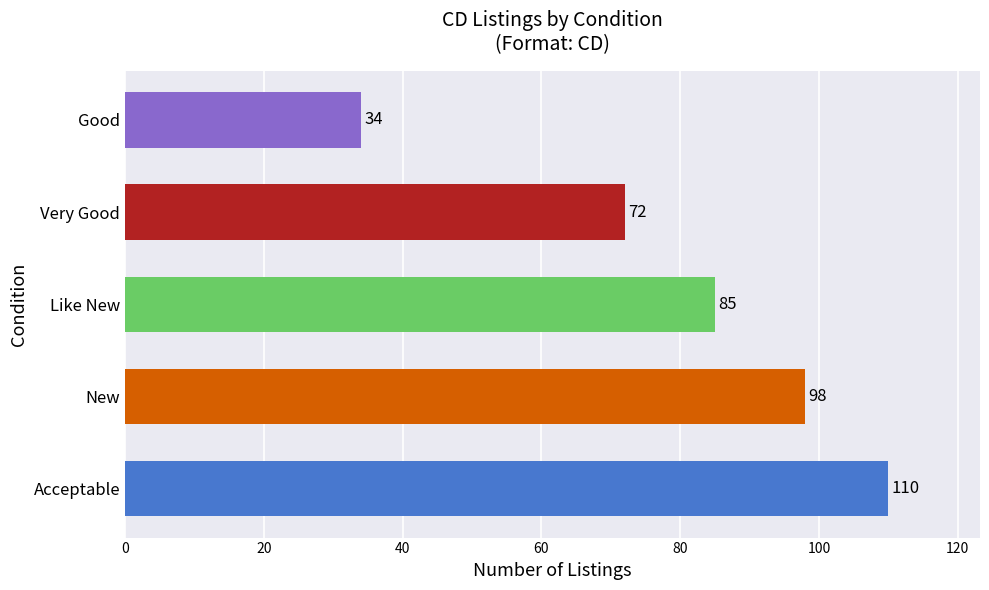

Count the values in the range 72 to 98.

3